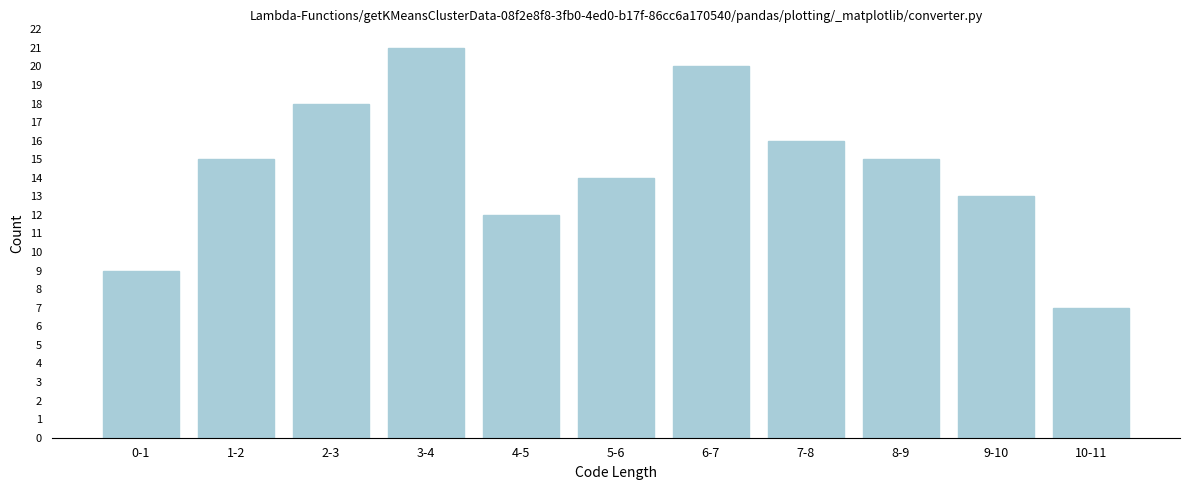

Reading left to right, transcribe all the data shown in this chart.

9	15	18	21	12	14	20	16	15	13	7